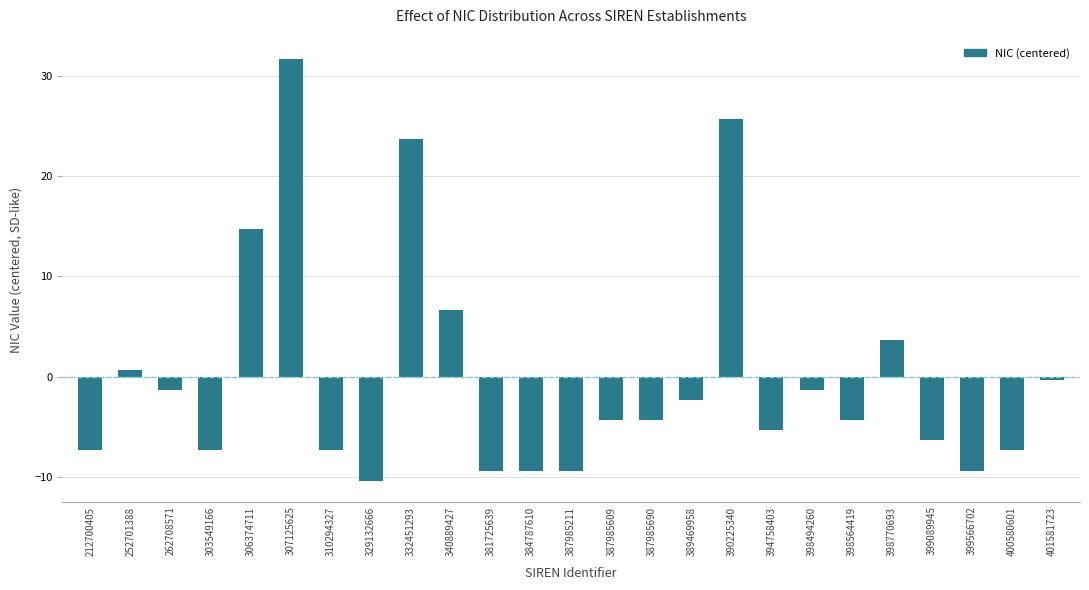

Reading left to right, what are all the values shown in this chart?

212700405=-7.3	252701388=0.7	262708571=-1.3	303549166=-7.3	306374711=14.7	307125625=31.7	310294327=-7.3	329132666=-10.3	332451293=23.7	340889427=6.7	381725639=-9.3	384787610=-9.3	387985211=-9.3	387985609=-4.3	387985690=-4.3	389469958=-2.3	390225340=25.7	394758403=-5.3	398494260=-1.3	398564419=-4.3	398770693=3.7	399089945=-6.3	399566702=-9.3	400580601=-7.3	401581723=-0.3